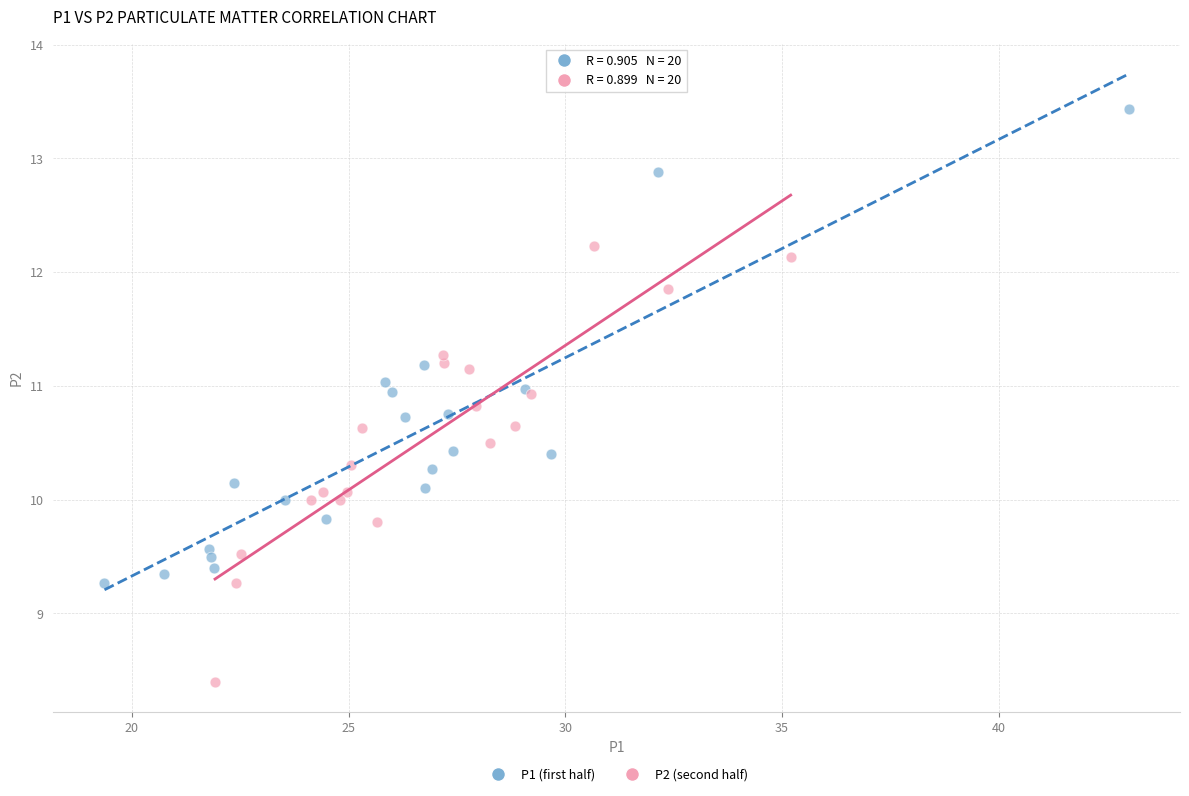

Which series reaches the minimum Y coordinate?

P2 (second half)